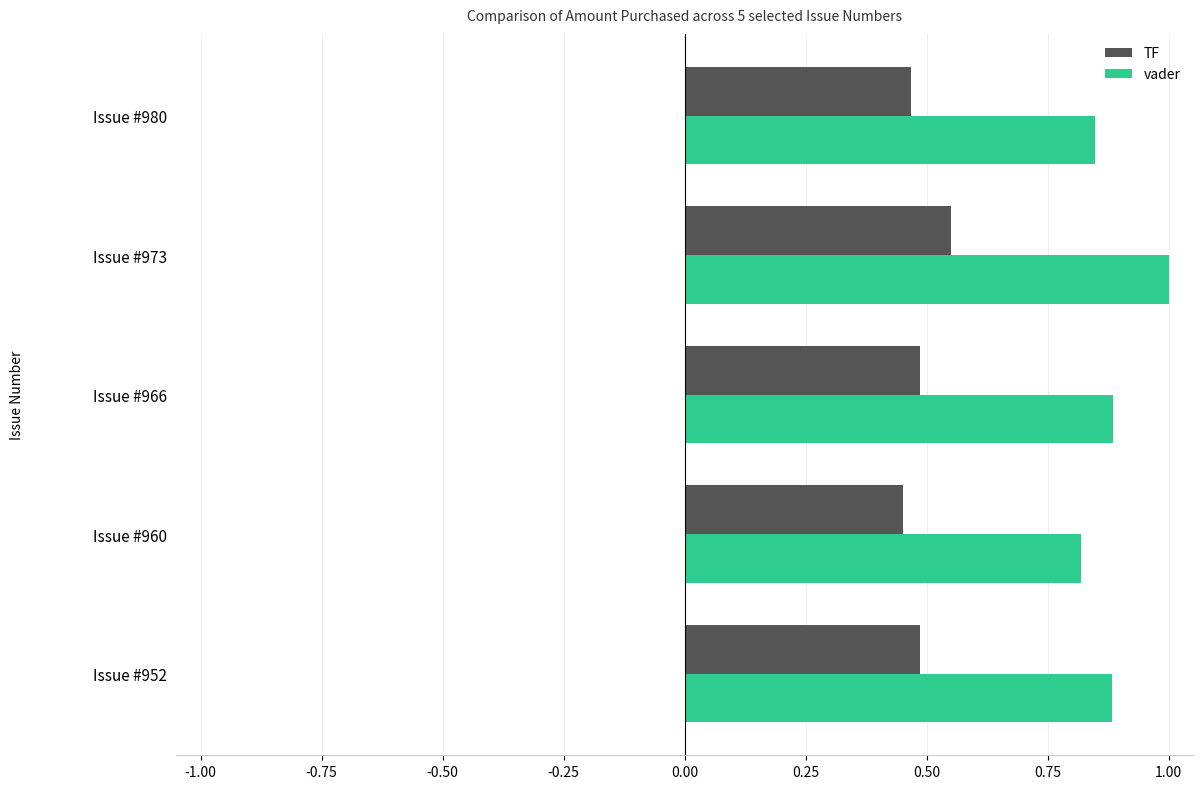

Is the value of vader at Issue #952 greater than the value of TF at Issue #952?

Yes